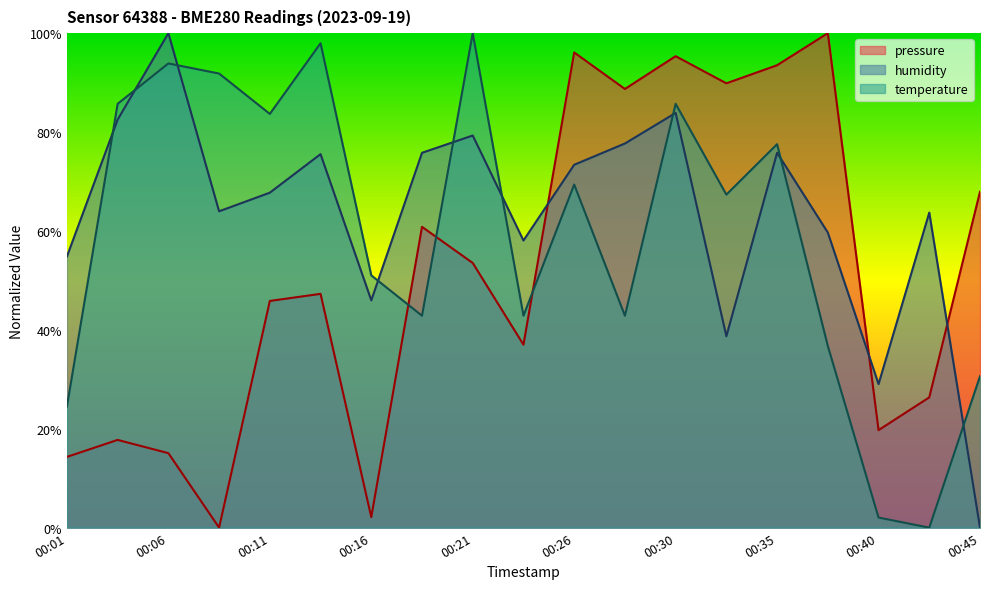

At which label does humidity first exceed 67?

00:04